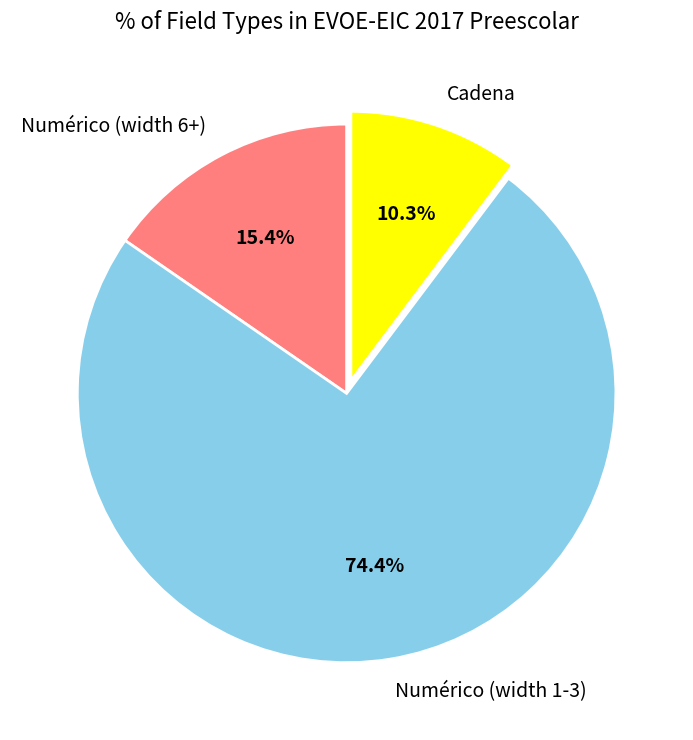

Between Numérico (width 1-3) and Numérico (width 6+), which is larger?

Numérico (width 1-3)